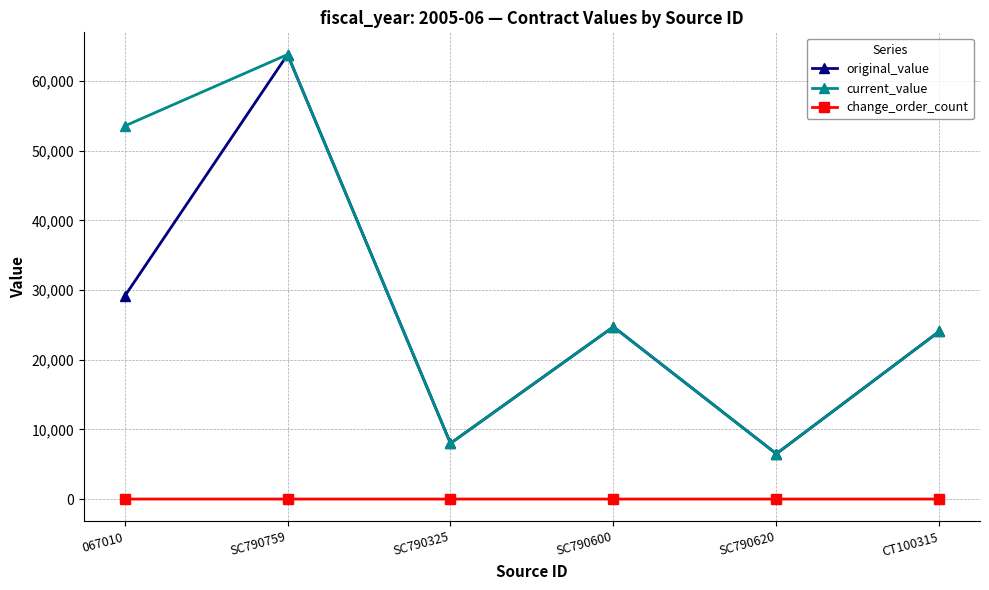

What is the greatest value displayed?

63825.5